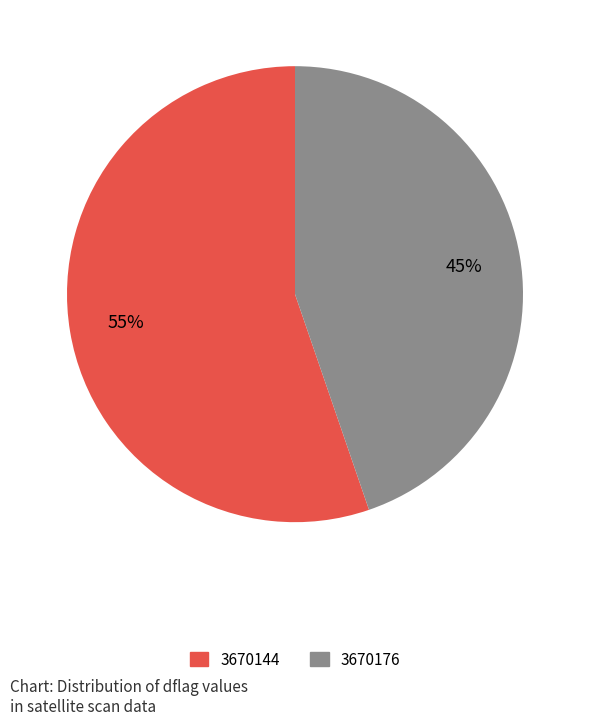

Is there a majority slice in this chart?

Yes